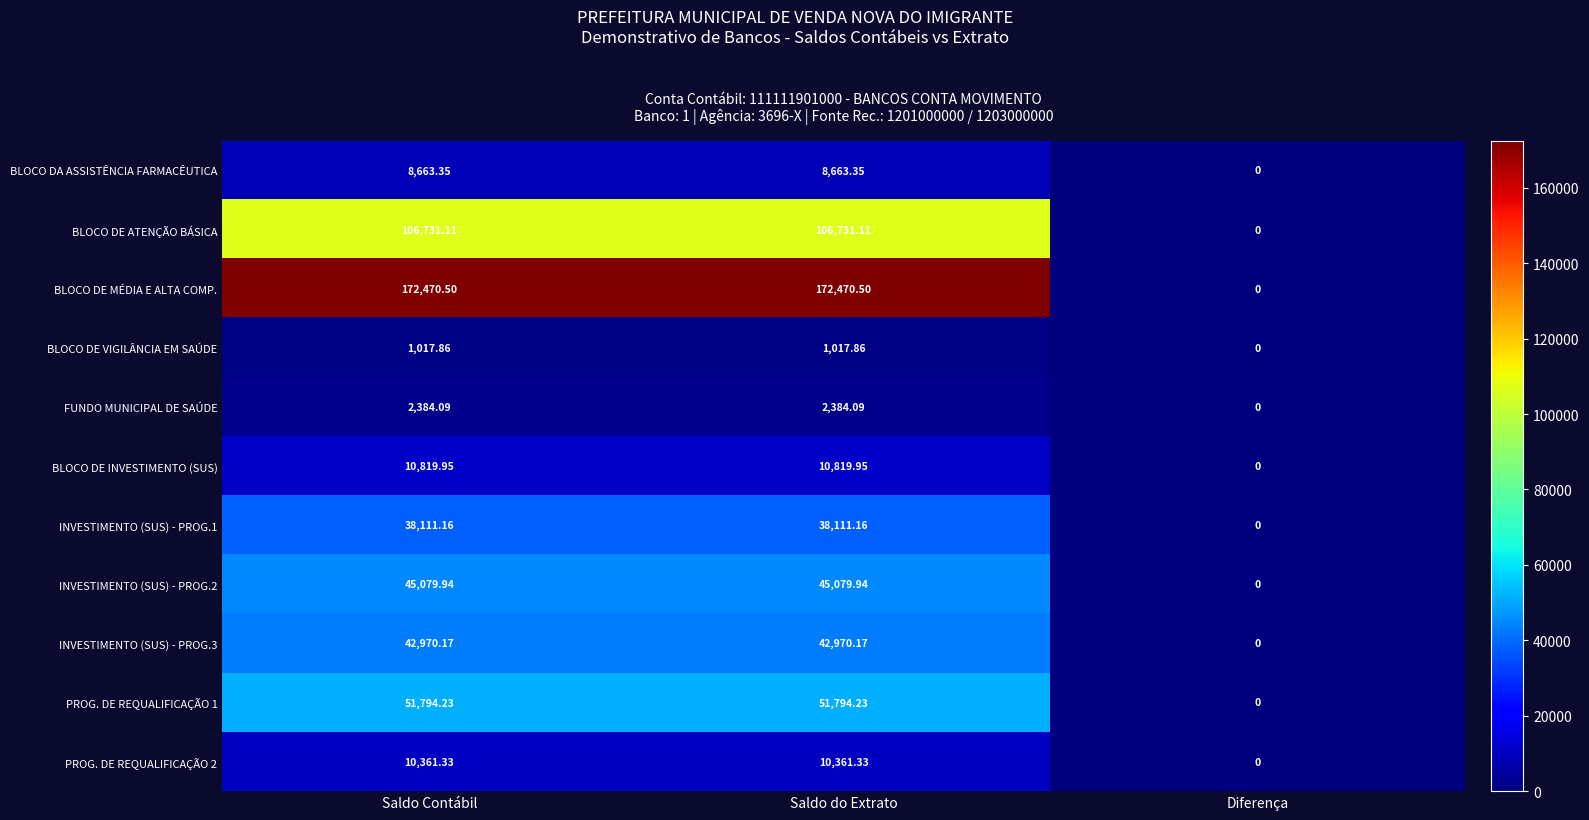

At Saldo do Extrato, list the series in order from smallest to largest.

BLOCO DE VIGILÂNCIA EM SAÚDE, FUNDO MUNICIPAL DE SAÚDE, BLOCO DA ASSISTÊNCIA FARMACÊUTICA, PROG. DE REQUALIFICAÇÃO 2, BLOCO DE INVESTIMENTO (SUS), INVESTIMENTO (SUS) - PROG.1, INVESTIMENTO (SUS) - PROG.3, INVESTIMENTO (SUS) - PROG.2, PROG. DE REQUALIFICAÇÃO 1, BLOCO DE ATENÇÃO BÁSICA, BLOCO DE MÉDIA E ALTA COMP.